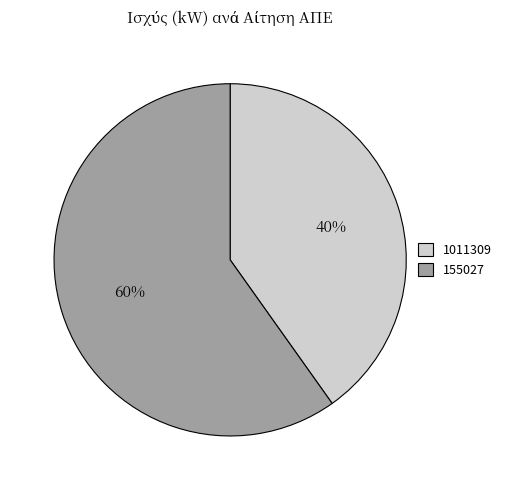

Is it true that 1011309 is 26% of the pie?

False